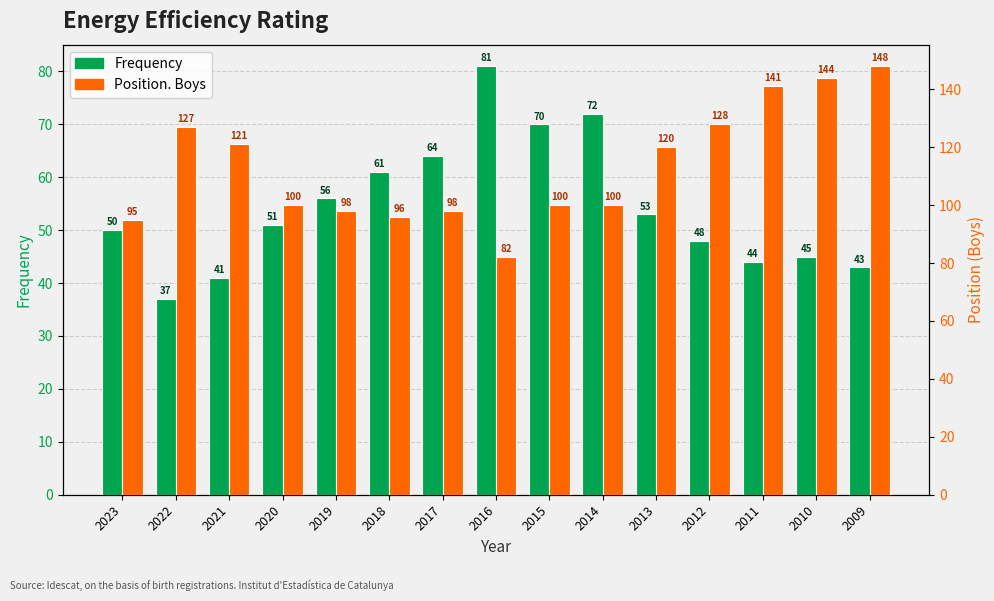

Is the value of Frequency at 2015 greater than the value of Position. Boys at 2023?

No